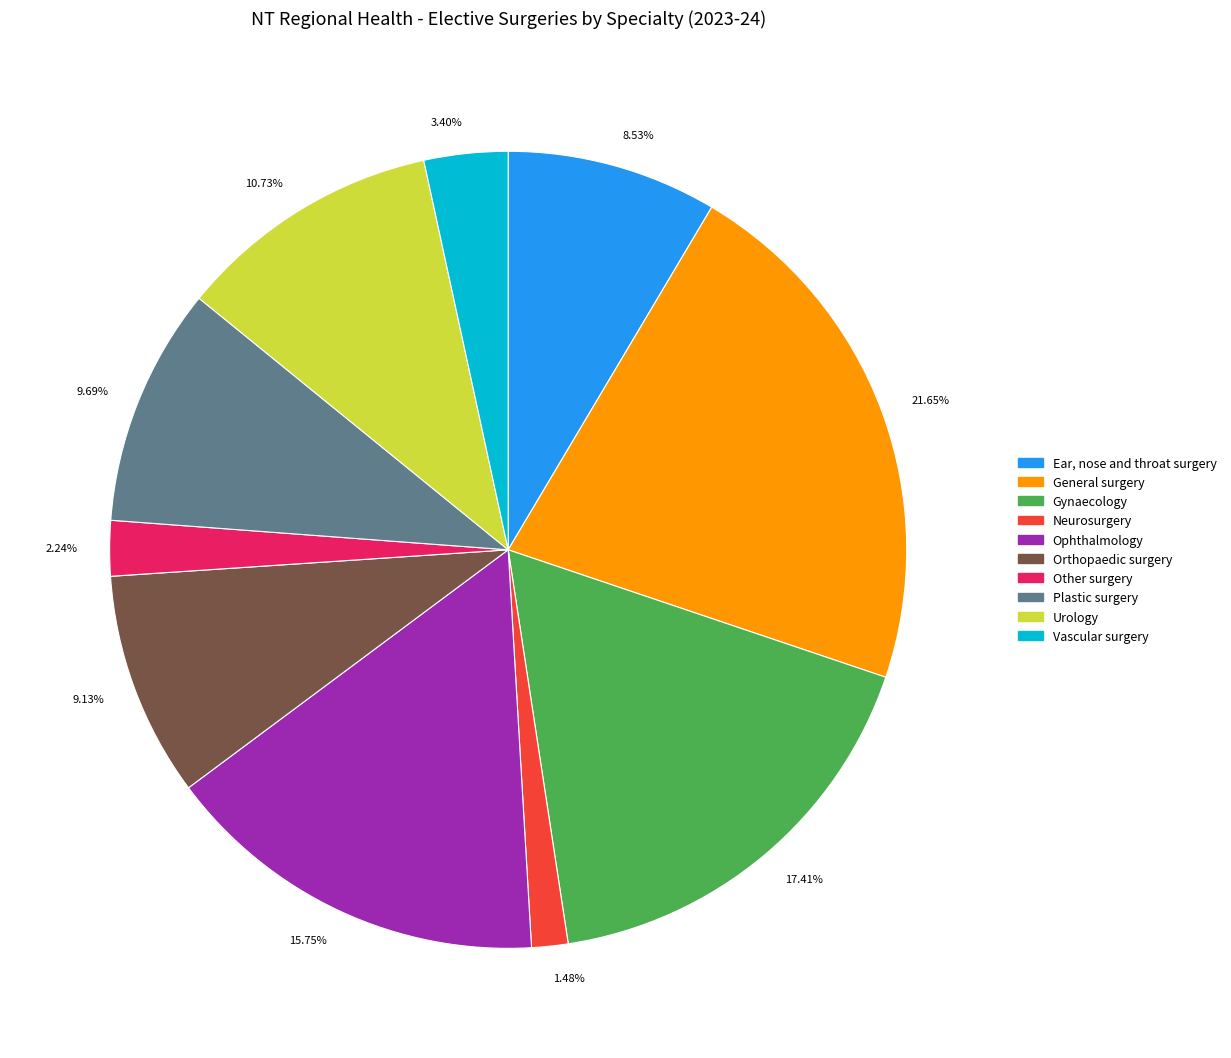

Do 3.40% and 1.48% together represent more than half of the pie?

No